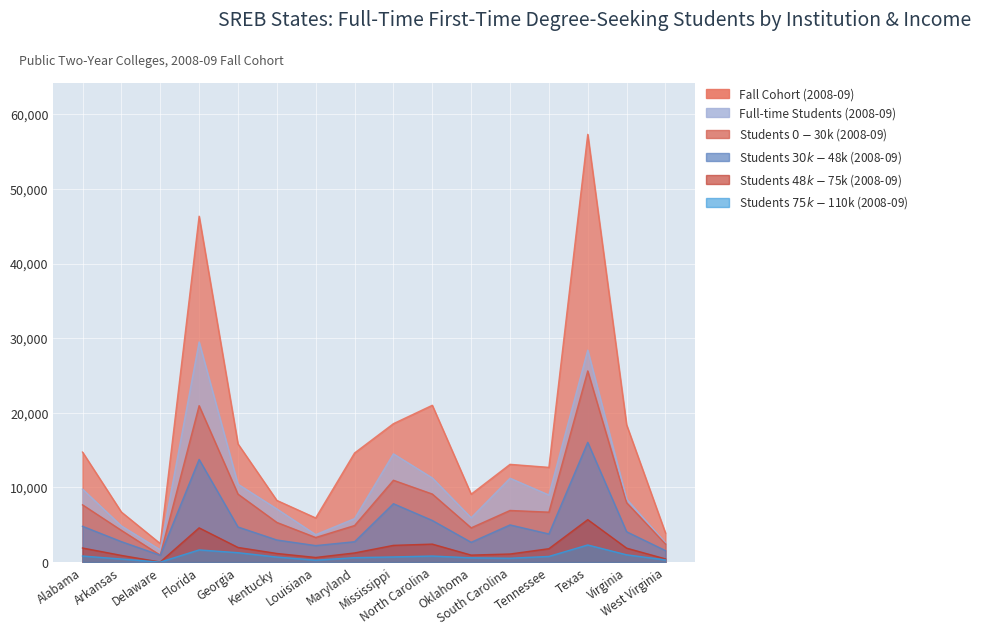

How many interior local valleys does the Students $0-$30k (2008-09) series have?

4